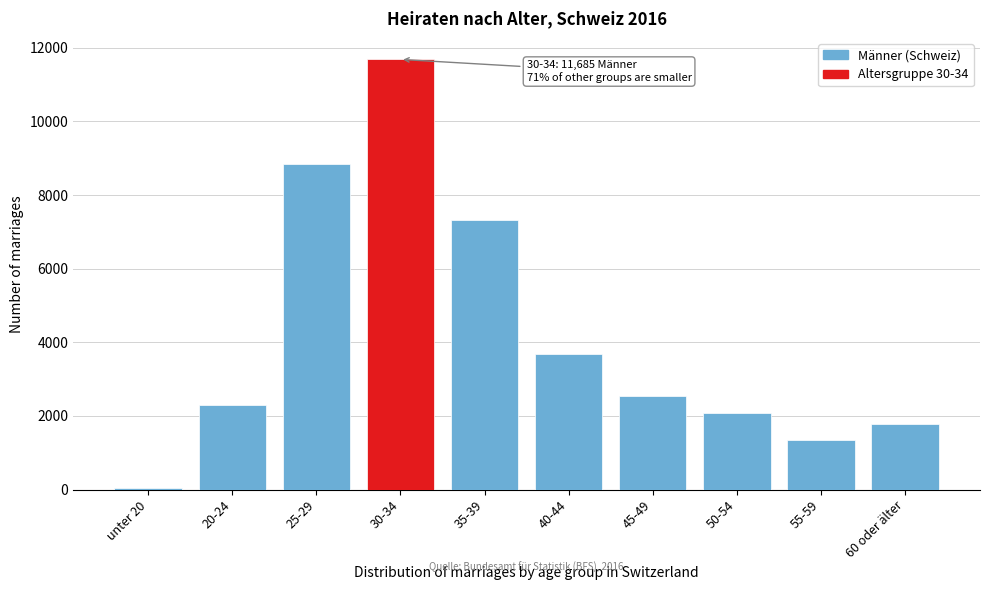

Reading left to right, what are all the values shown in this chart?

unter 20=53	20-24=2304	25-29=8836	30-34=11685	35-39=7314	40-44=3682	45-49=2541	50-54=2080	55-59=1357	60 oder älter=1794